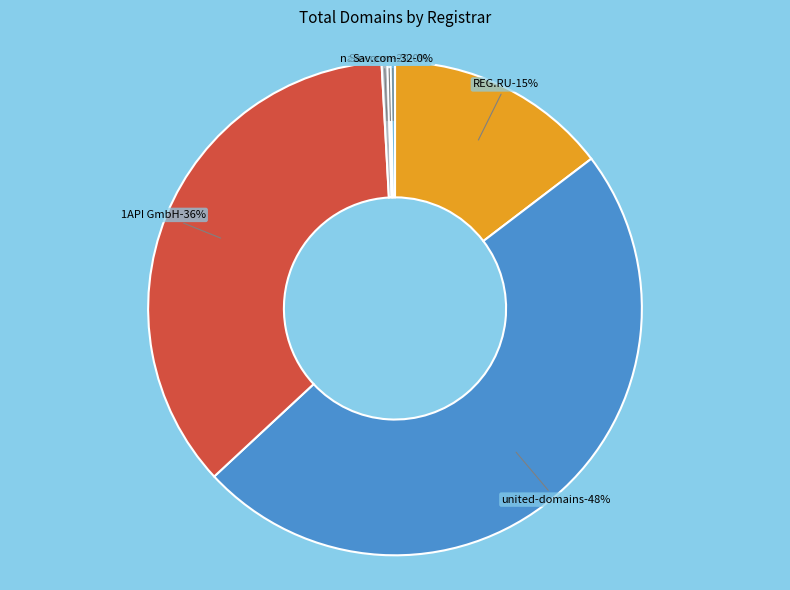

True or false: Sav.com, LLC - 20 accounts for 1% of the total.

False